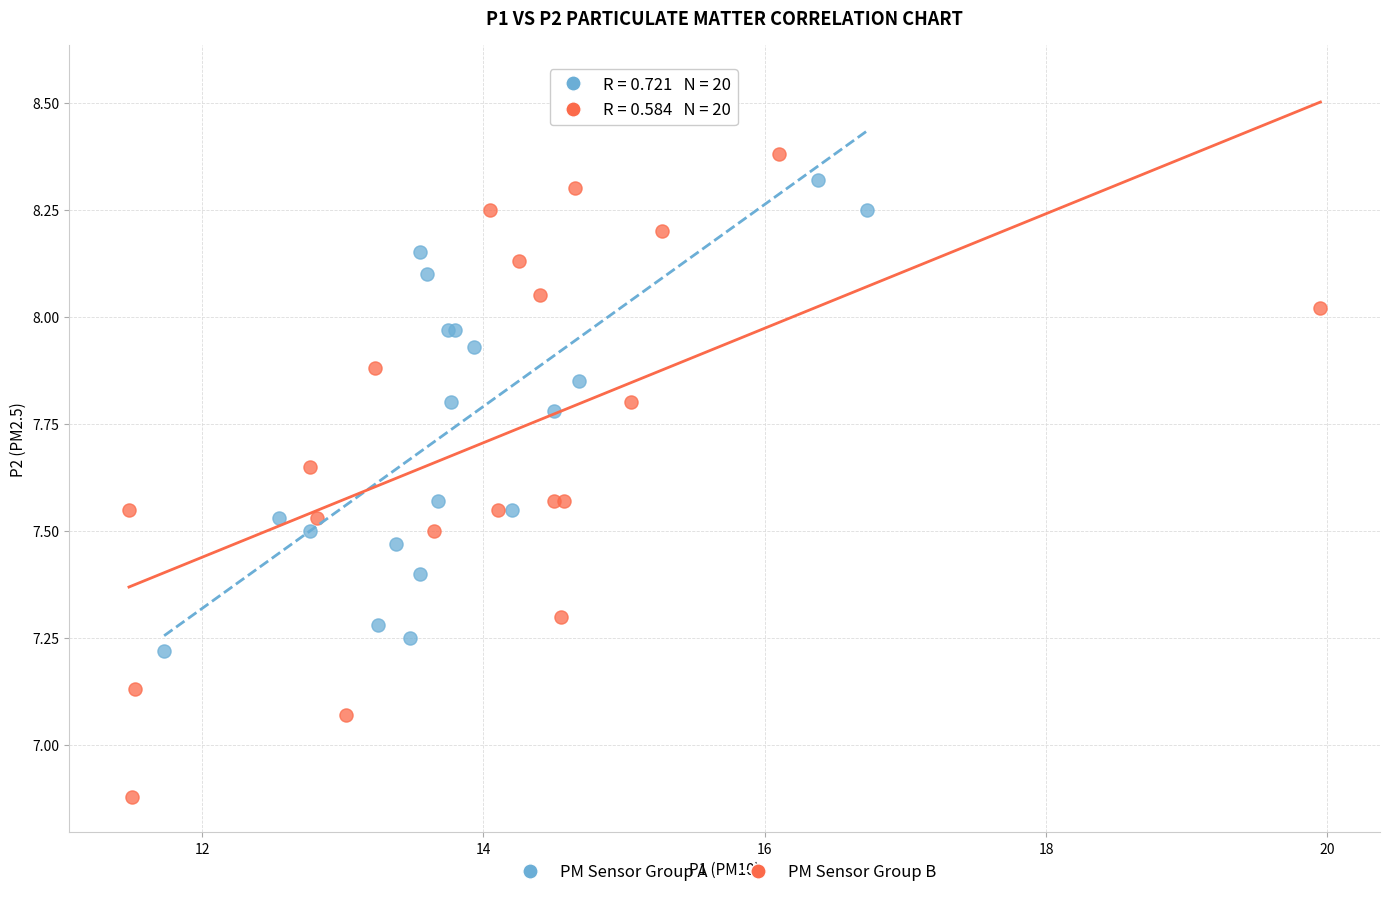

Which series has the widest spread of Y values?

PM Sensor Group B